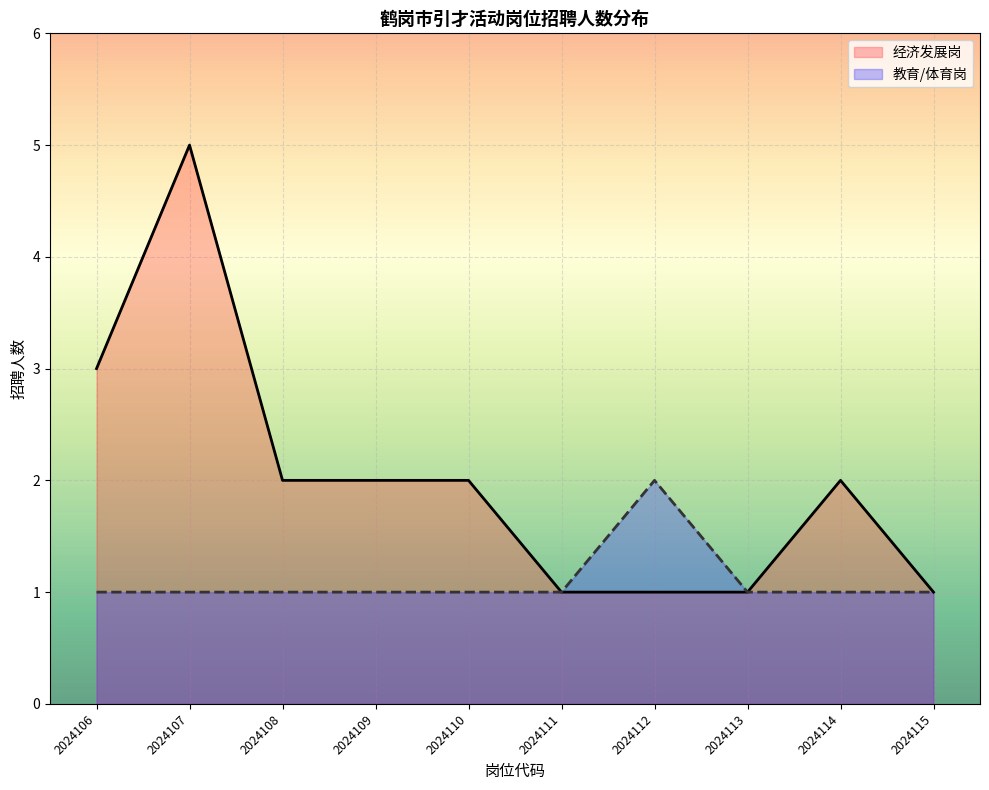

Count the number of data series in this chart.

2